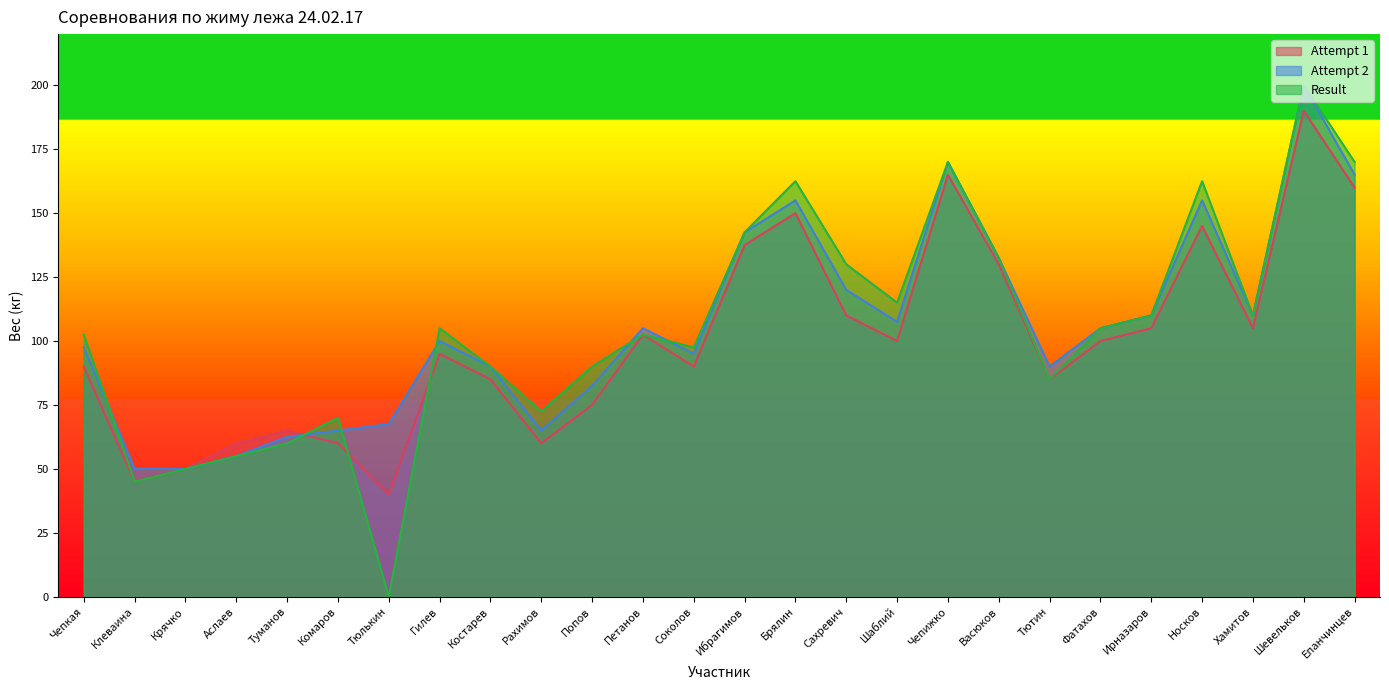

Reading right to left, what are all the values shown in this chart?

Attempt 1: Епанчинцев=160.0	Шевельков=190.0	Хамитов=105.0	Носков=145.0	Ирназаров=105.0	Фатахов=100.0	Тютин=85.0	Васюков=130.0	Чепижко=165.0	Шаблий=100.0	Сахревич=110.0	Брялин=150.0	Ибрагимов=137.5	Соколов=90.0	Петанов=102.5	Попов=75.0	Рахимов=60.0	Костарев=85.0	Гилев=95.0	Тюлькин=40.0	Комаров=60.0	Туманов=65.0	Аслаев=60.0	Крячко=50.0	Клеваина=45.0	Чепкая=90.0
Attempt 2: Епанчинцев=165.0	Шевельков=200.0	Хамитов=110.0	Носков=155.0	Ирназаров=110.0	Фатахов=105.0	Тютин=90.0	Васюков=132.5	Чепижко=170.0	Шаблий=107.5	Сахревич=120.0	Брялин=155.0	Ибрагимов=142.5	Соколов=95.0	Петанов=105.0	Попов=82.5	Рахимов=65.0	Костарев=90.0	Гилев=100.0	Тюлькин=67.5	Комаров=65.0	Туманов=62.5	Аслаев=55.0	Крячко=50.0	Клеваина=50.0	Чепкая=97.5
Result: Епанчинцев=170.0	Шевельков=200.0	Хамитов=110.0	Носков=162.5	Ирназаров=110.0	Фатахов=105.0	Тютин=85.0	Васюков=132.5	Чепижко=170.0	Шаблий=115.0	Сахревич=130.0	Брялин=162.5	Ибрагимов=142.5	Соколов=97.5	Петанов=102.5	Попов=90.0	Рахимов=72.5	Костарев=90.0	Гилев=105.0	Тюлькин=0.0	Комаров=70.0	Туманов=60.0	Аслаев=55.0	Крячко=50.0	Клеваина=45.0	Чепкая=102.5